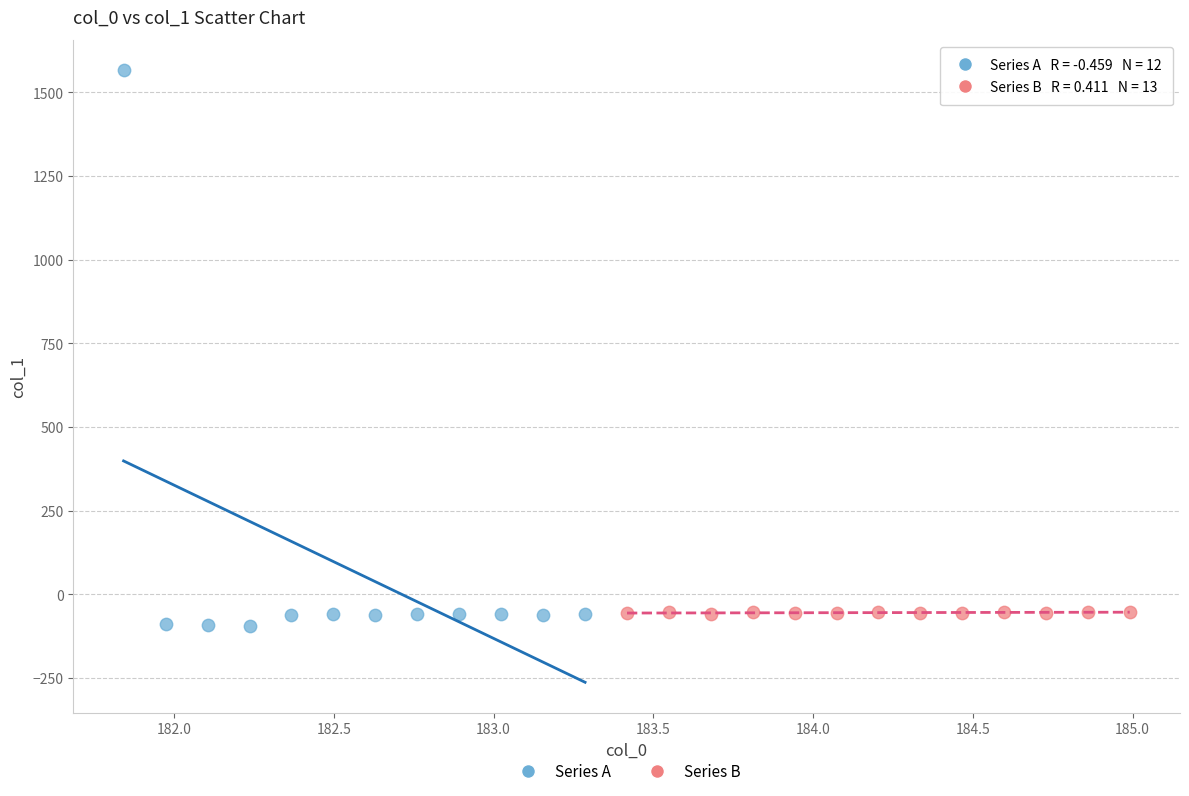

Which series has the widest spread of Y values?

Series A